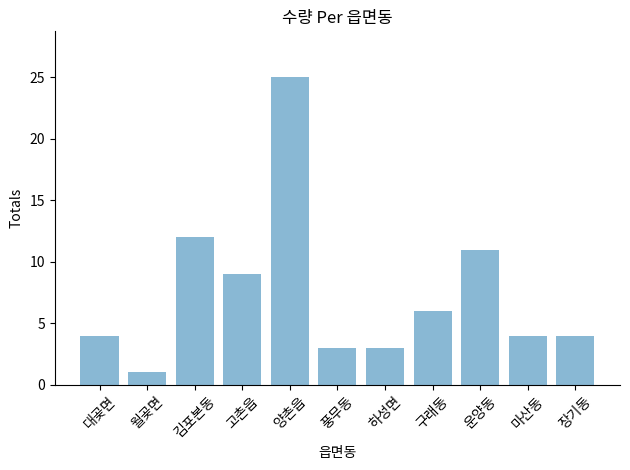

Which has a higher value, 월곶면 or 김포본동?

김포본동